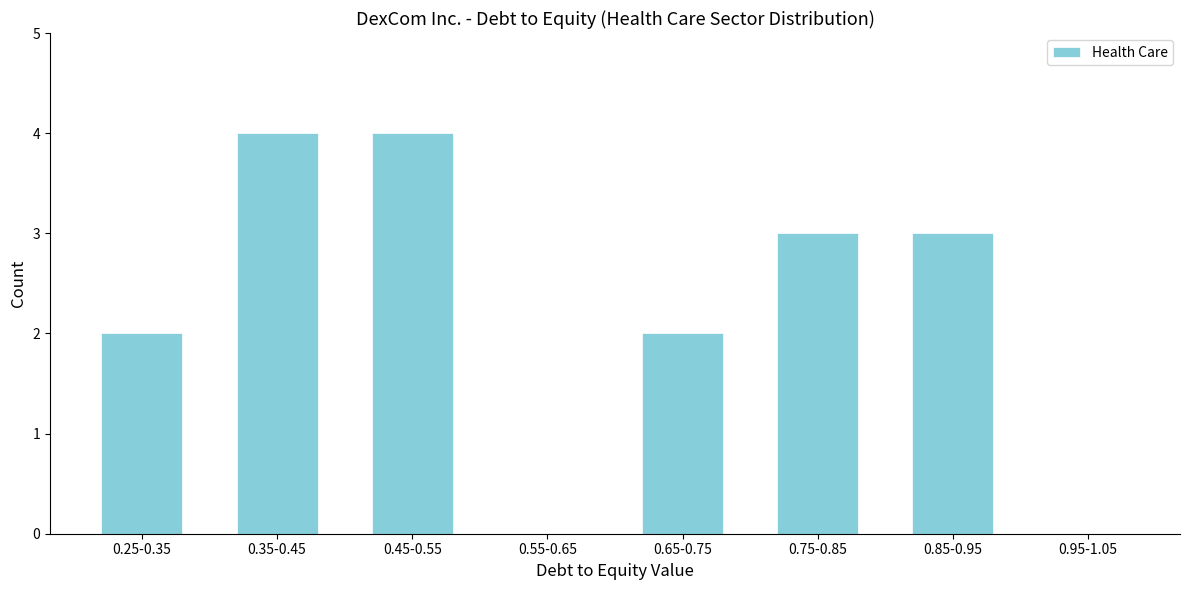

Reading left to right, transcribe all the data shown in this chart.

0.25-0.35=2	0.35-0.45=4	0.45-0.55=4	0.55-0.65=0	0.65-0.75=2	0.75-0.85=3	0.85-0.95=3	0.95-1.05=0